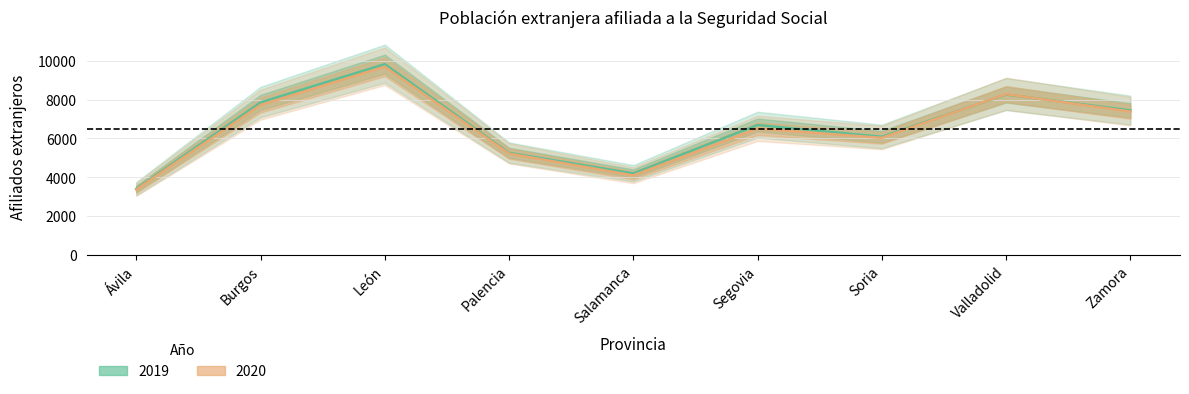

What is the value of the 2019 point at the 1st from the left?

3399